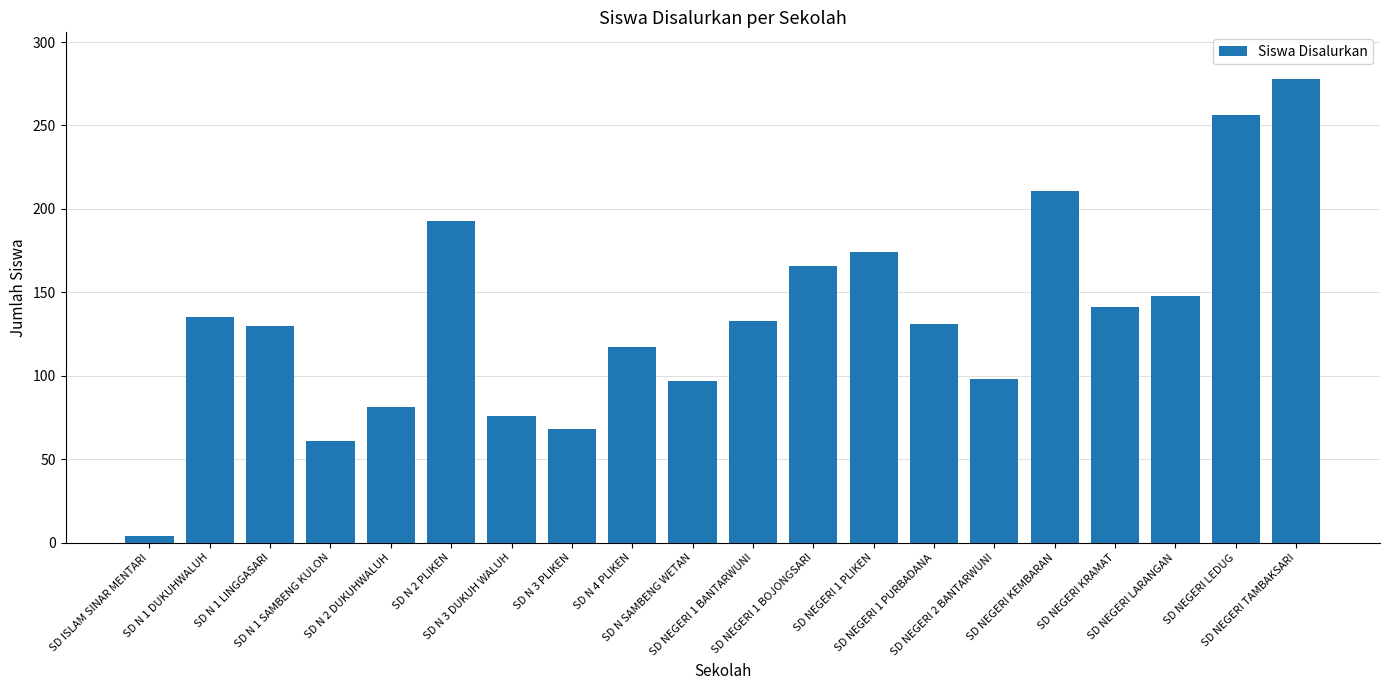

Is it true that the value at SD NEGERI 2 BANTARWUNI is 28?

False